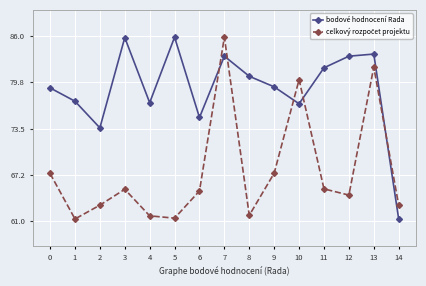

What is the value of the bodové hodnocení Rada point at the 3rd from the left?

73.6